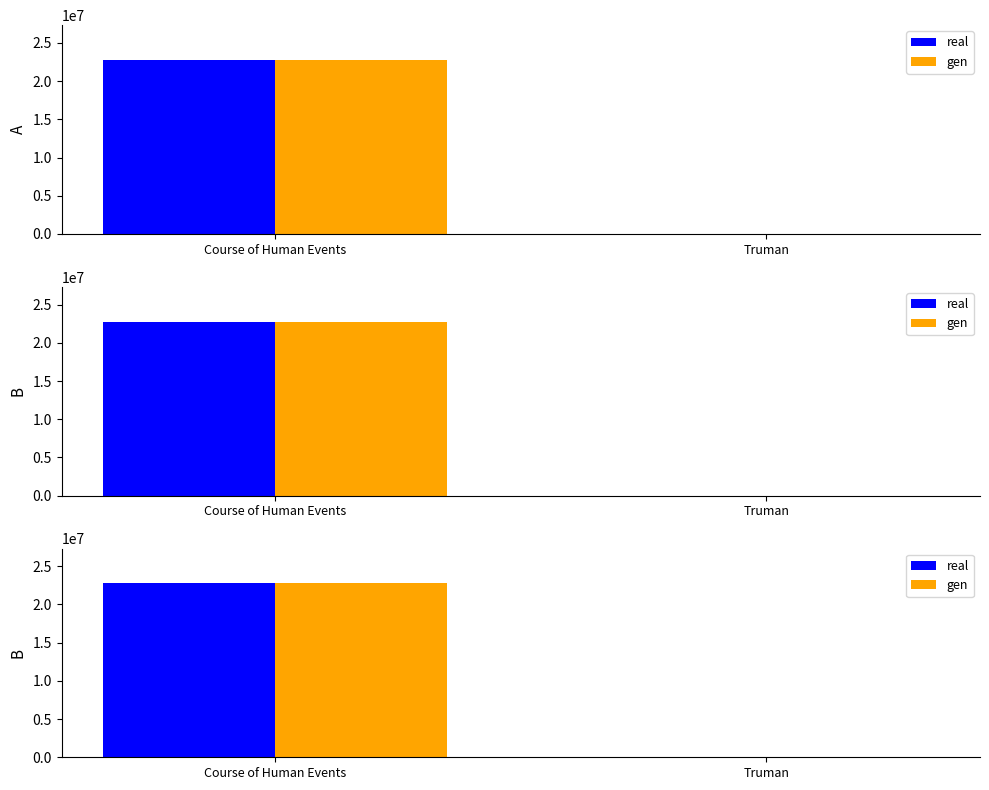

The value of real at Course of Human Events is 22773580. True or false?

True